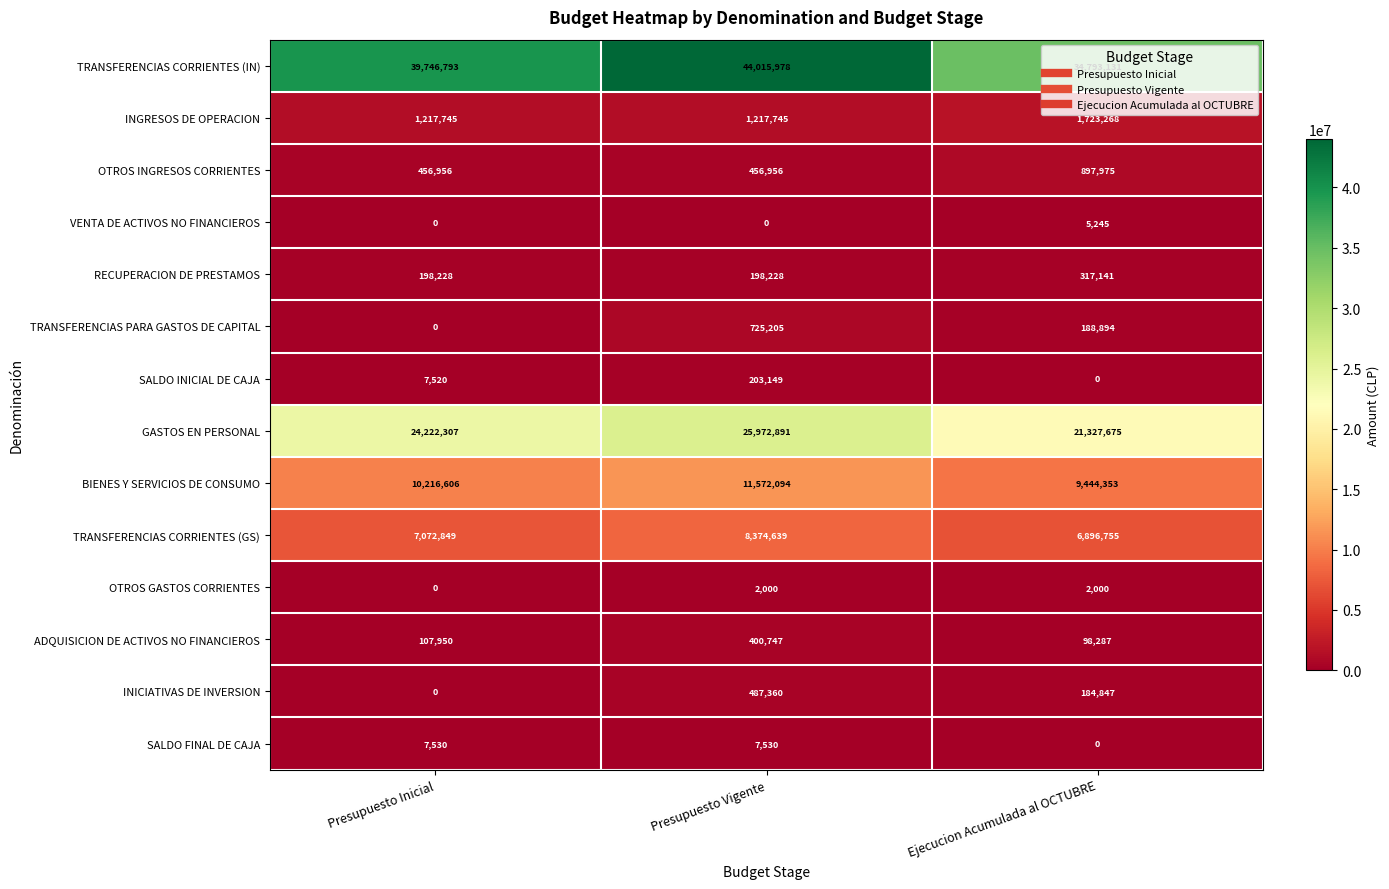

What is the sum of the TRANSFERENCIAS CORRIENTES (IN) values at Presupuesto Vigente and Ejecucion Acumulada al OCTUBRE?

78809109